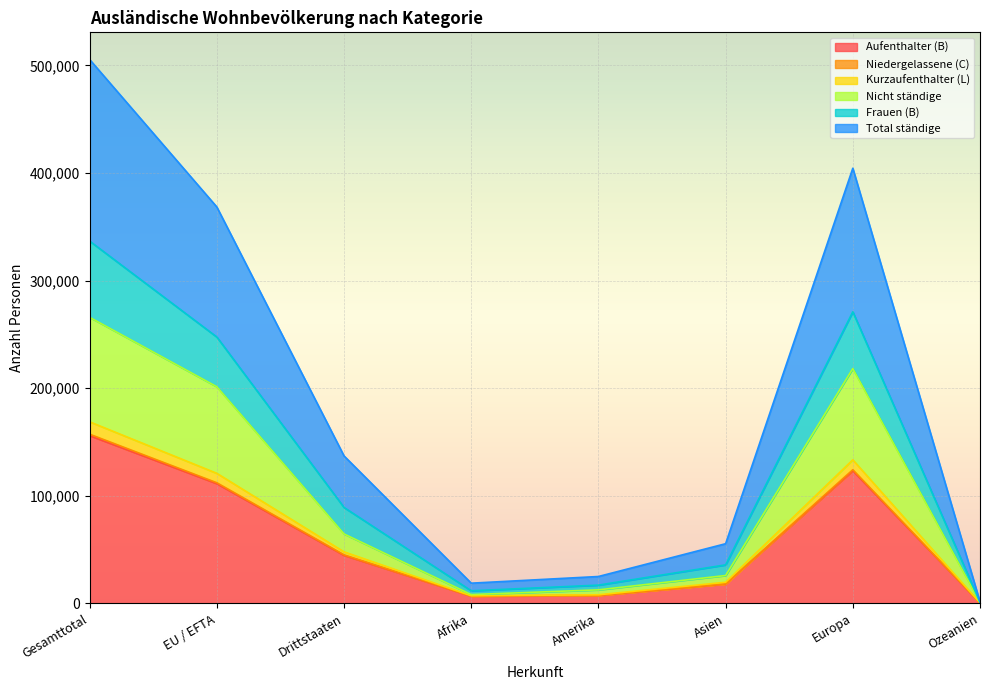

Reading right to left, what are all the values shown in this chart?

Aufenthalter (B): Ozeanien=389	Europa=123259	Asien=18012	Amerika=7400	Afrika=6681	Drittstaaten=44618	EU / EFTA=111260	Gesamttotal=155878
Niedergelassene (C): Ozeanien=390	Europa=124223	Asien=18126	Amerika=7489	Afrika=6845	Drittstaaten=45125	EU / EFTA=112086	Gesamttotal=157211
Kurzaufenthalter (L): Ozeanien=763	Europa=218204	Asien=25907	Amerika=12600	Afrika=8204	Drittstaaten=64538	EU / EFTA=201291	Gesamttotal=265829
Nicht ständige: Ozeanien=959	Europa=270955	Asien=35817	Amerika=16975	Afrika=11722	Drittstaaten=89139	EU / EFTA=247504	Gesamttotal=336643
Frauen (B): Ozeanien=444	Europa=133407	Asien=19644	Amerika=8020	Afrika=7074	Drittstaaten=47885	EU / EFTA=120842	Gesamttotal=168727
Total ständige: Ozeanien=1403	Europa=404362	Asien=55461	Amerika=24995	Afrika=18796	Drittstaaten=137024	EU / EFTA=368346	Gesamttotal=505370